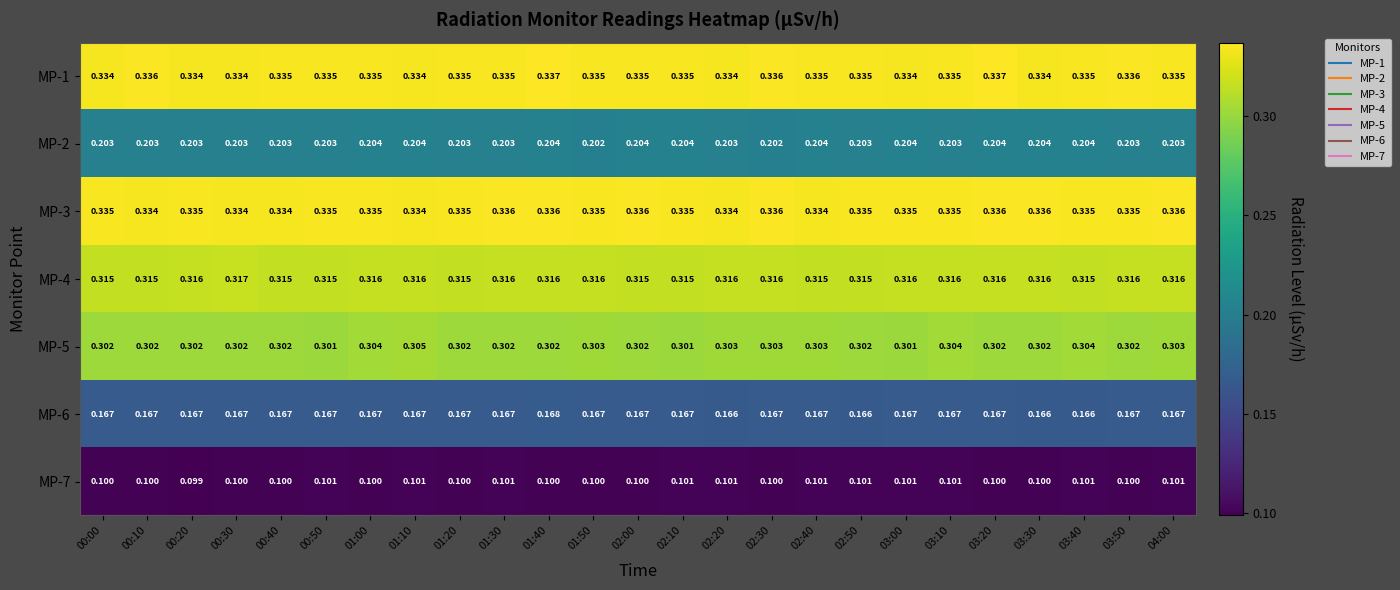

Is the value of MP-6 at 04:00 greater than the value of MP-4 at 02:10?

No